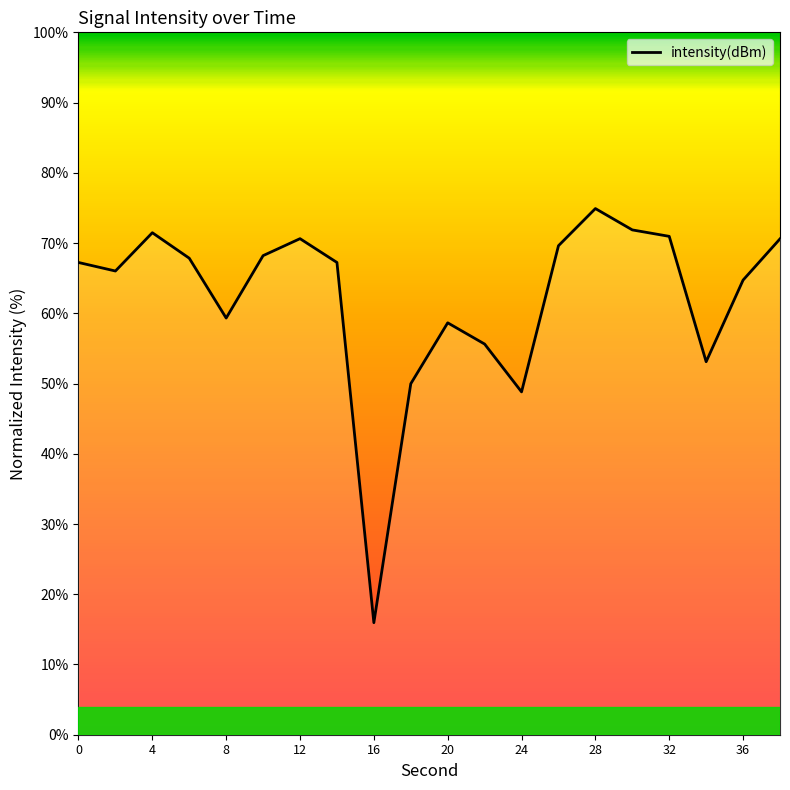

What is the difference between the maximum and minimum values?

59.0